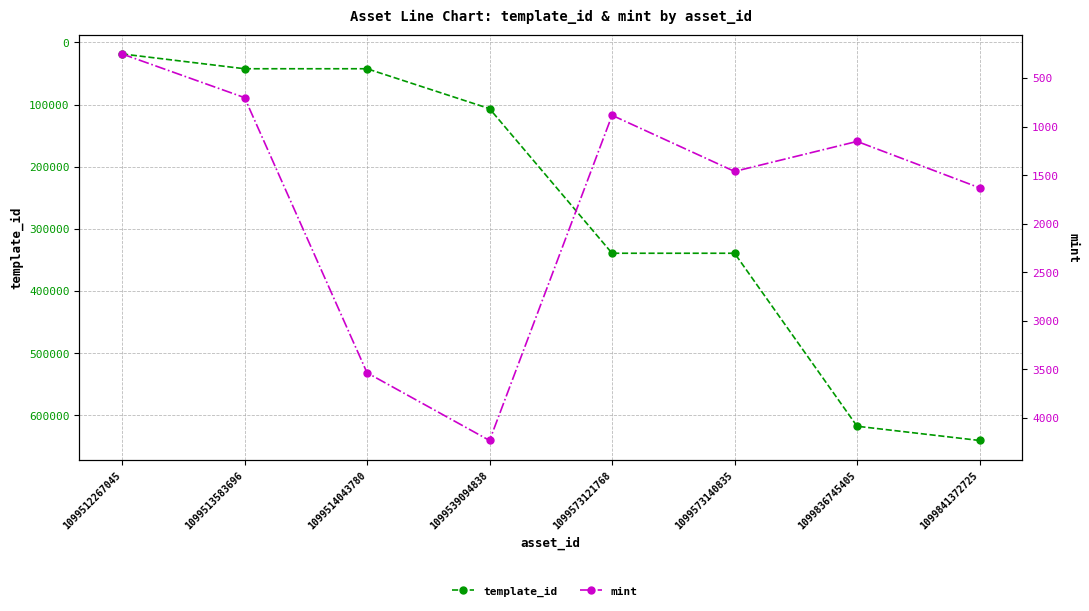

How many lines are shown in the chart?

2